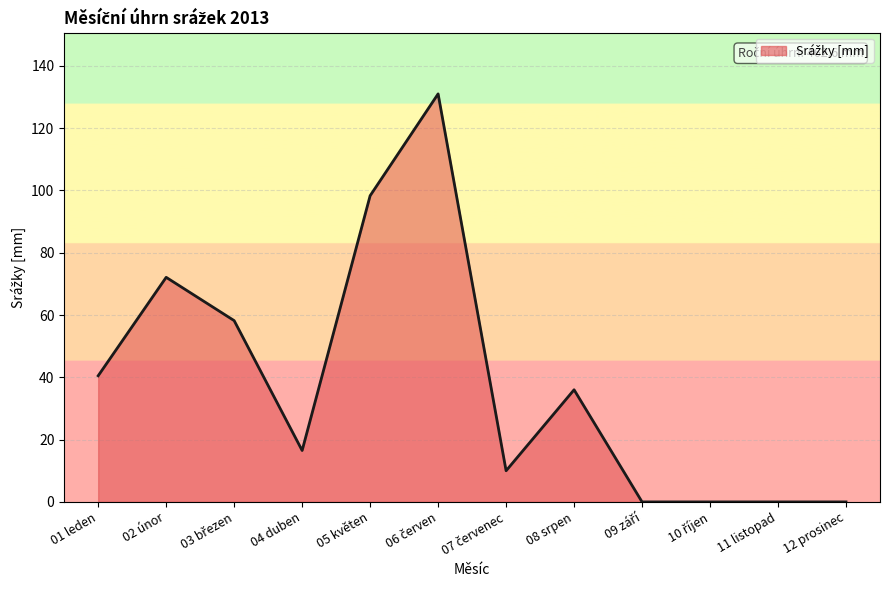

The chart shows a value of 0.0 at 11 listopad. True or false?

True